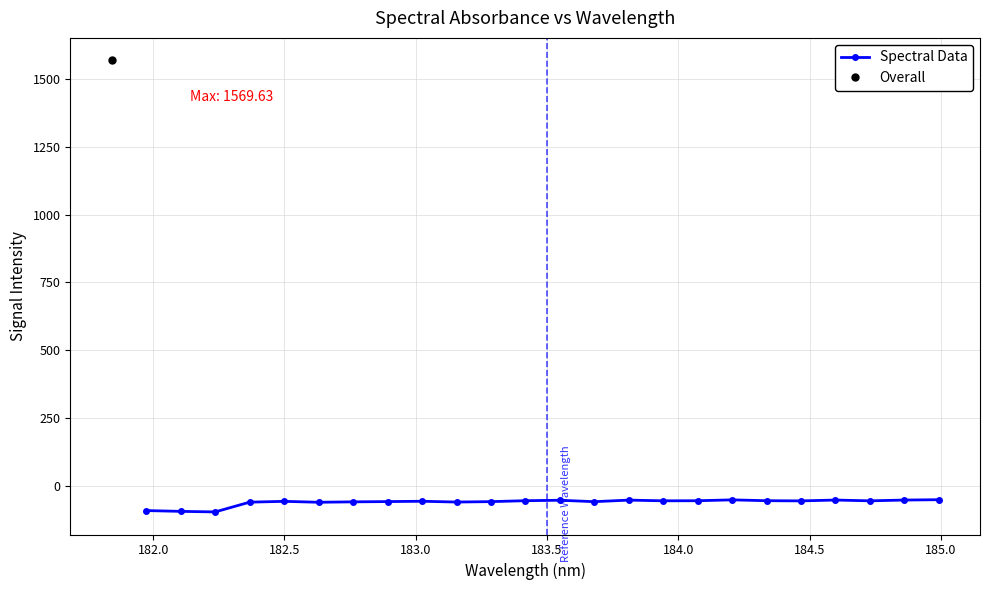

What is the value of the Spectral Data point at the 3rd from the left?

-97.2